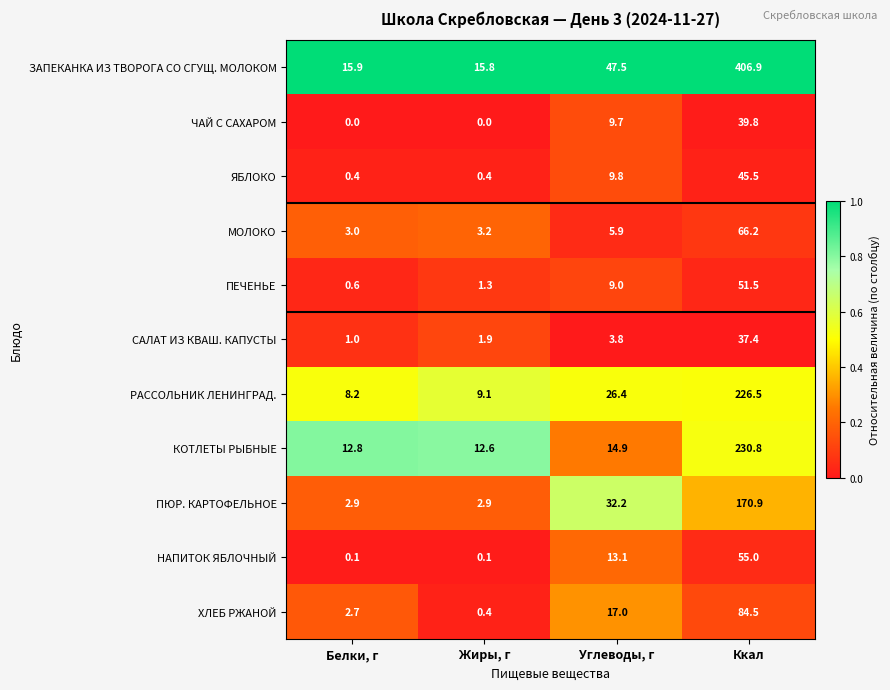

The НАПИТОК ЯБЛОЧНЫЙ series shows 0.1 at Жиры, г. True or false?

True